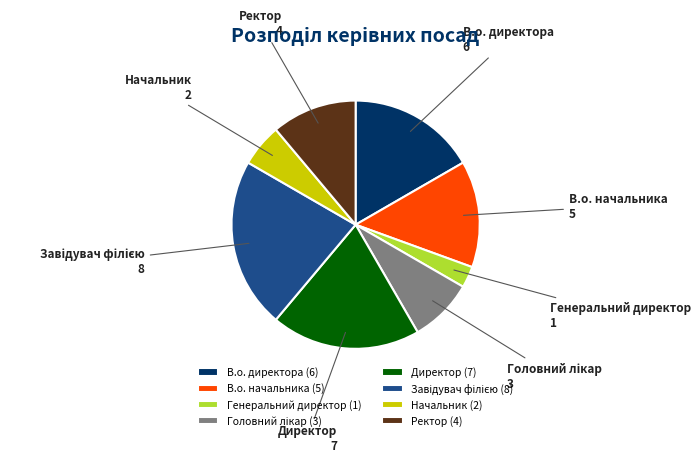

Is there a majority slice in this chart?

No